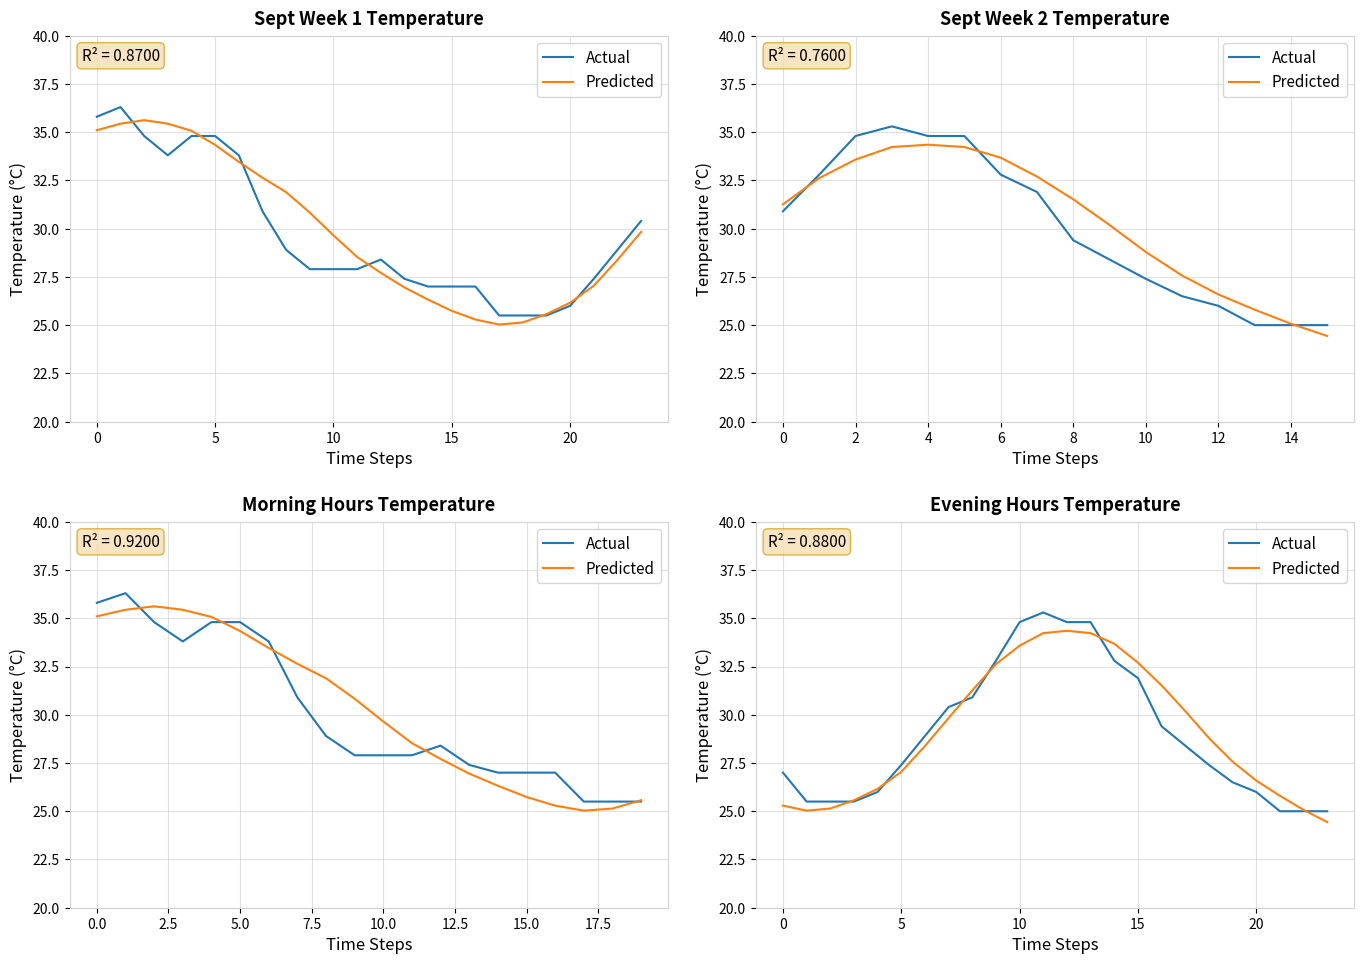

True or false: Actual has a value of 30.9 at 8.

True